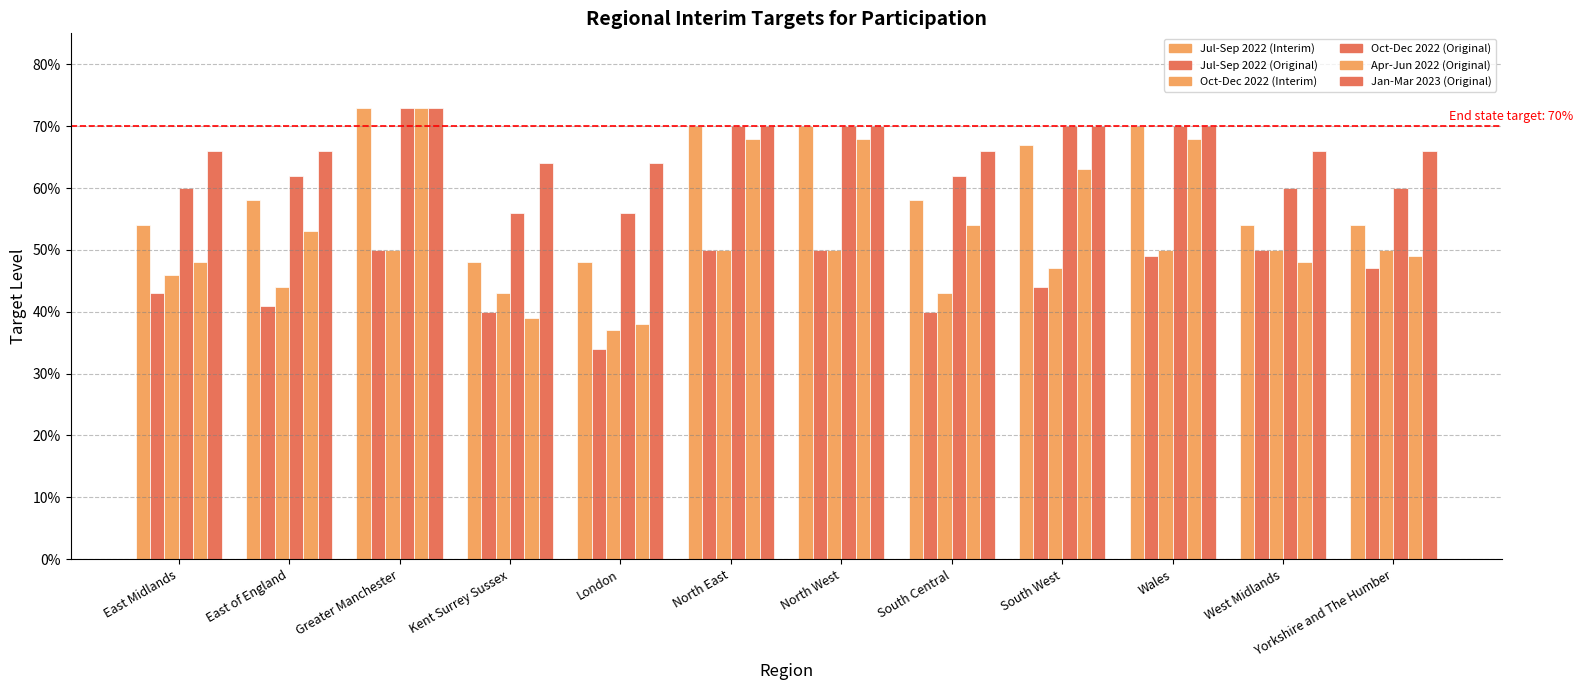

Does the chart contain any negative values?

No